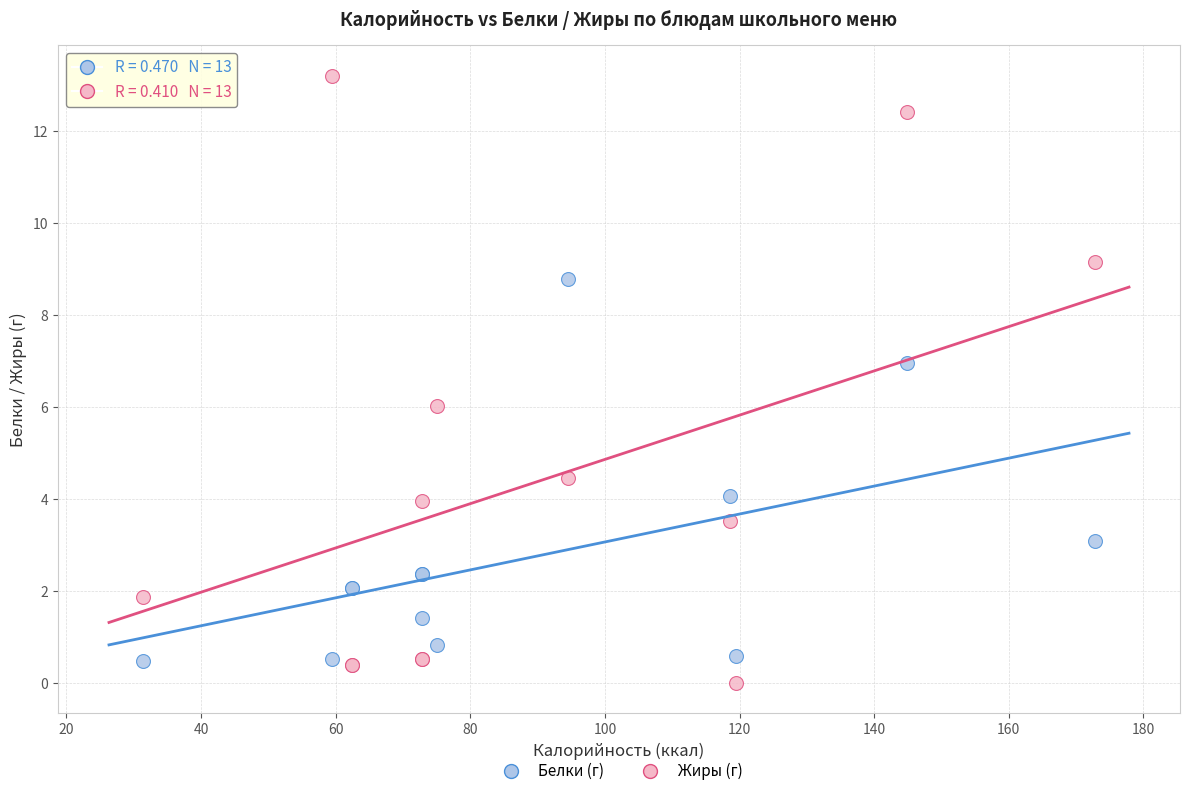

What is the X range (max minus min) for the scatter plot?

141.5